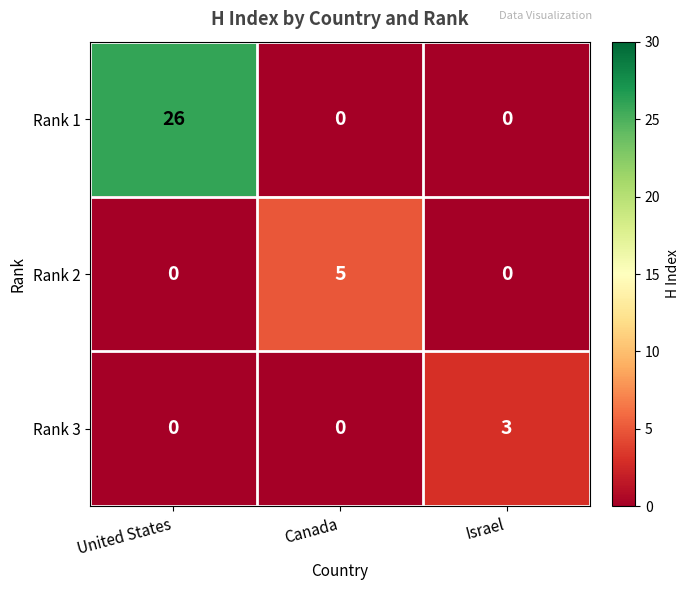

What is the difference between the maximum and minimum values in the Rank 1 series?

26